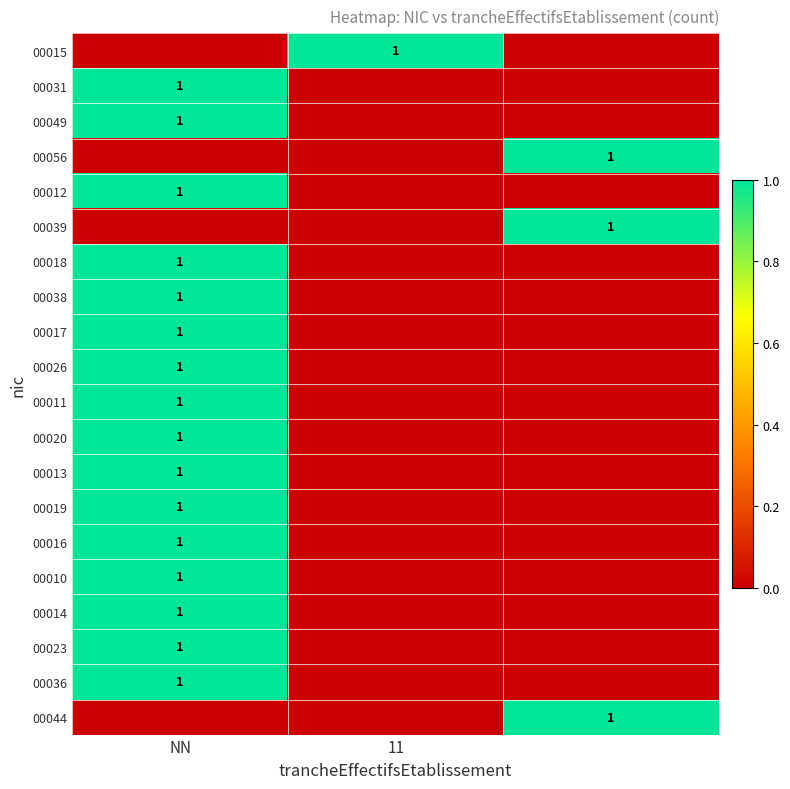

The 00011 series shows 1 at NN. True or false?

True